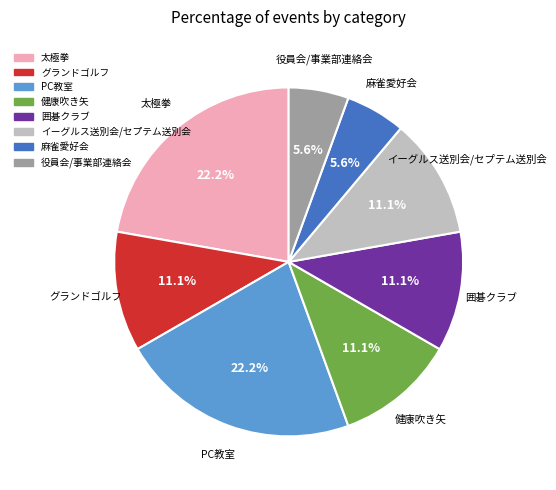

To the nearest percent, what portion does 太極拳 represent?

22%